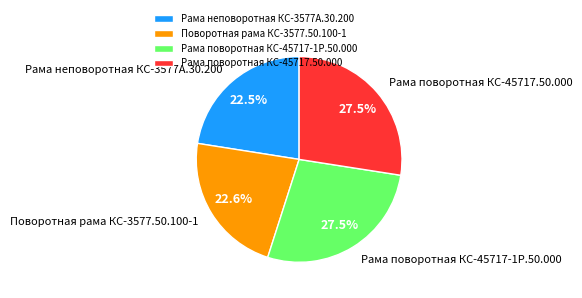

Approximately how many times larger is the value at Рама поворотная КС-45717.50.000 compared to Рама поворотная КС-45717-1Р.50.000?

1.0